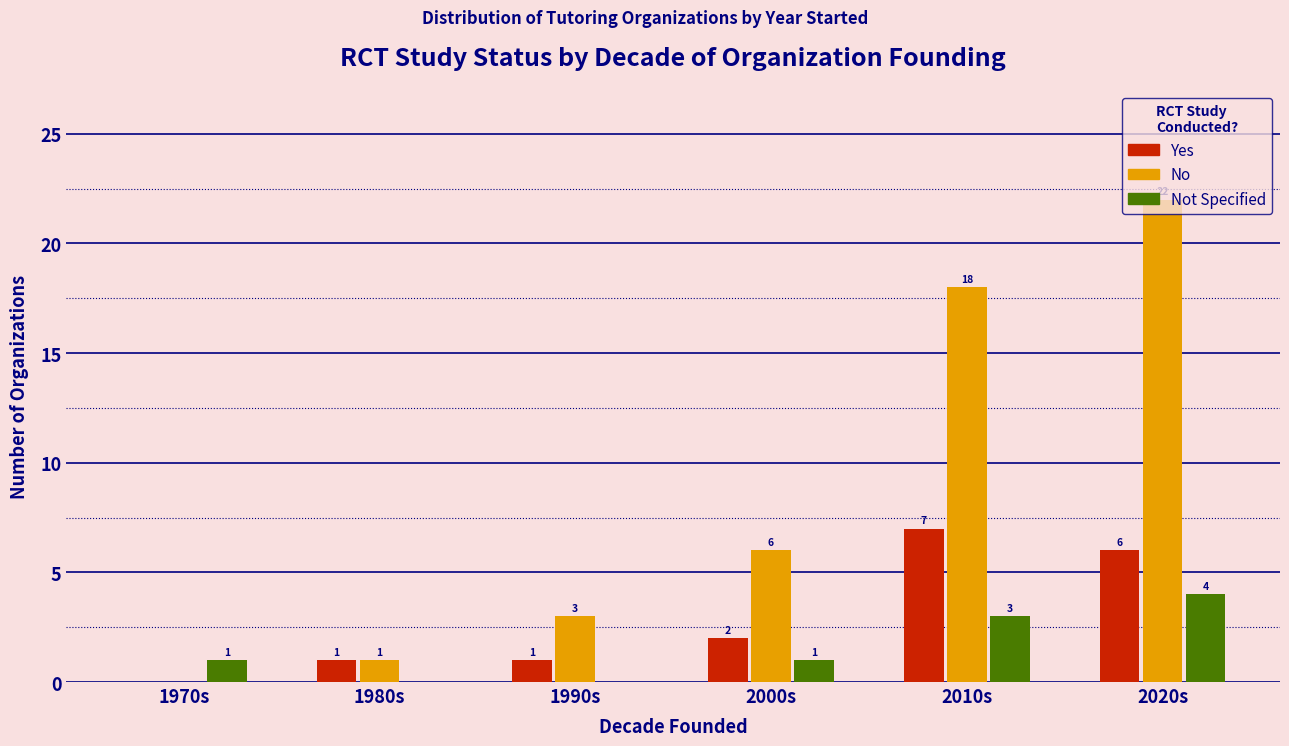

Which category has the highest value in the Yes series?

2010s